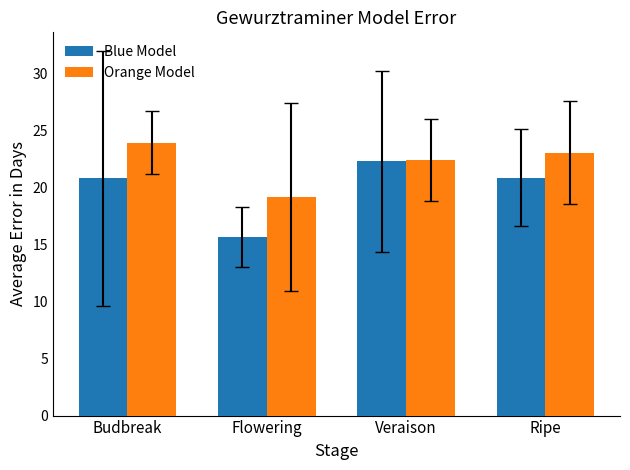

At which label does Orange Model first exceed 23?

Budbreak